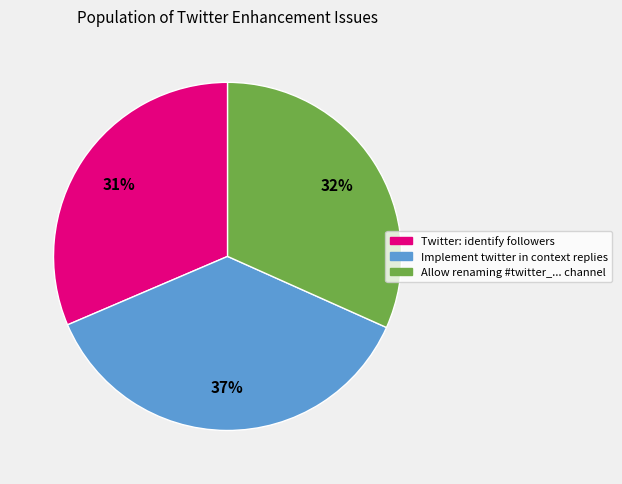

Do Allow renaming #twitter_... channel and Twitter: identify followers together represent more than half of the pie?

Yes